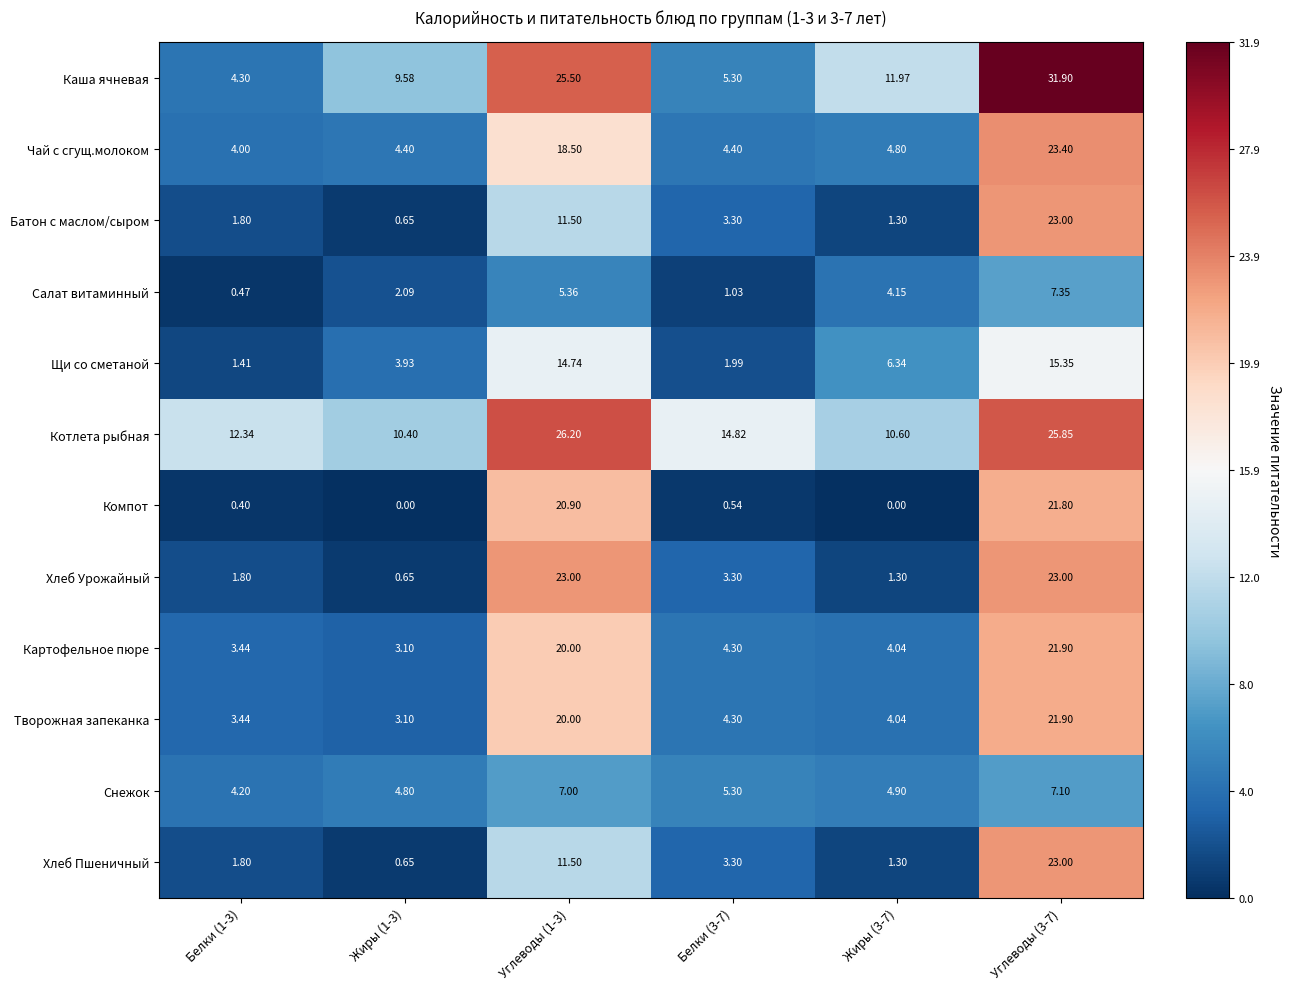

How many data points in Чай с сгущ.молоком are above 4?

5